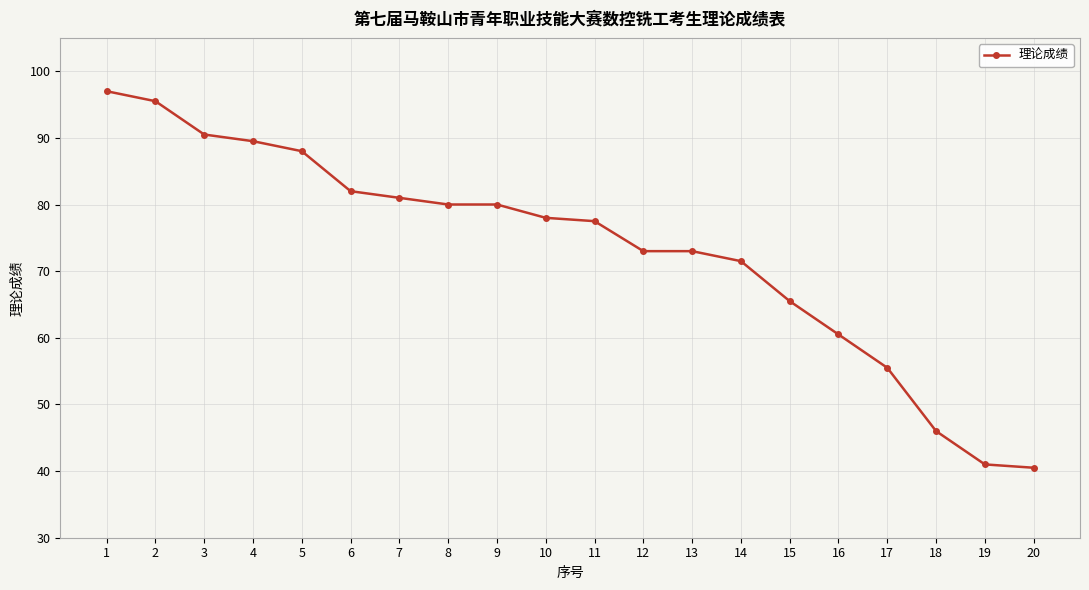

Is it true that the value at 19 is 41.0?

True